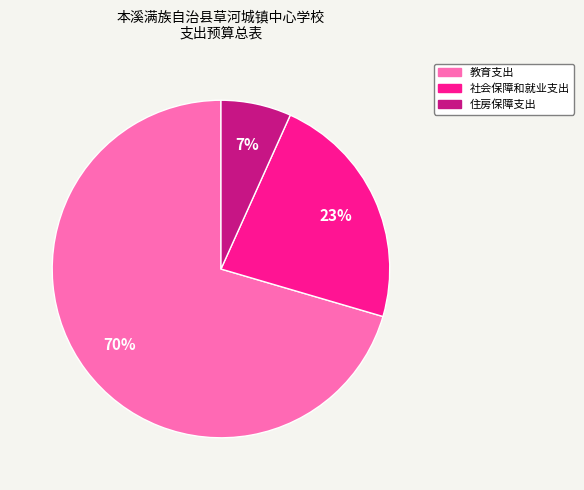

Between 教育支出 and 社会保障和就业支出, which is larger?

教育支出